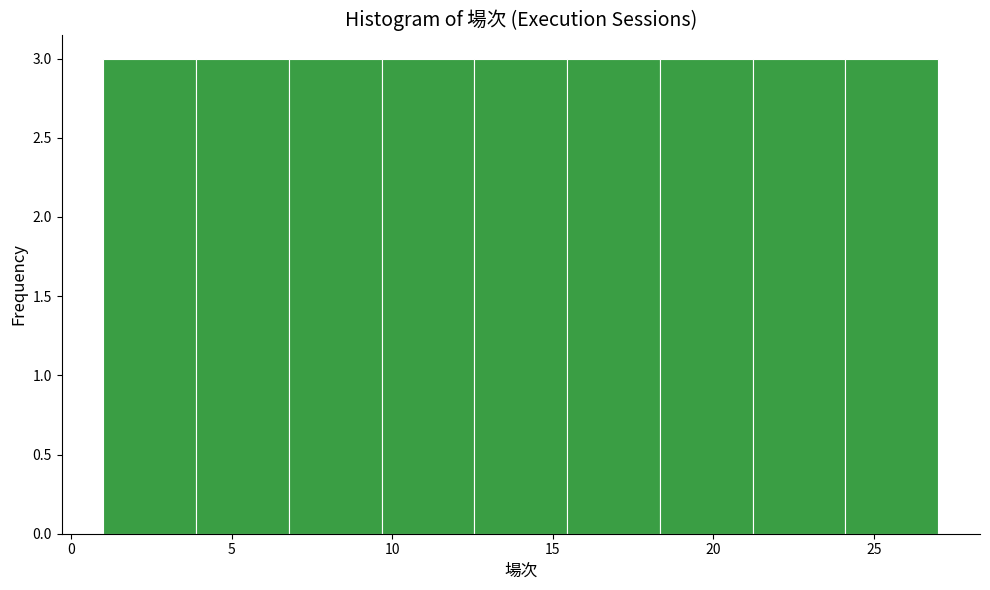

What is the height of the bar covering 7.0 to 9.5 on the x-axis? Neither the bar edges nor the heights are printed on the chart, so give them approximately, as read against the axes.

3